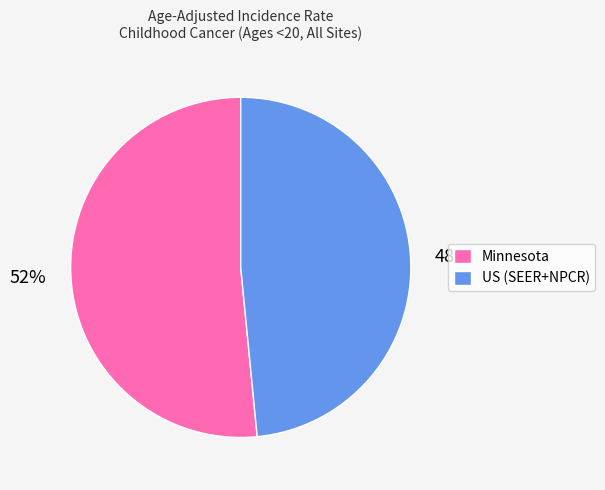

What is the majority slice?

Minnesota